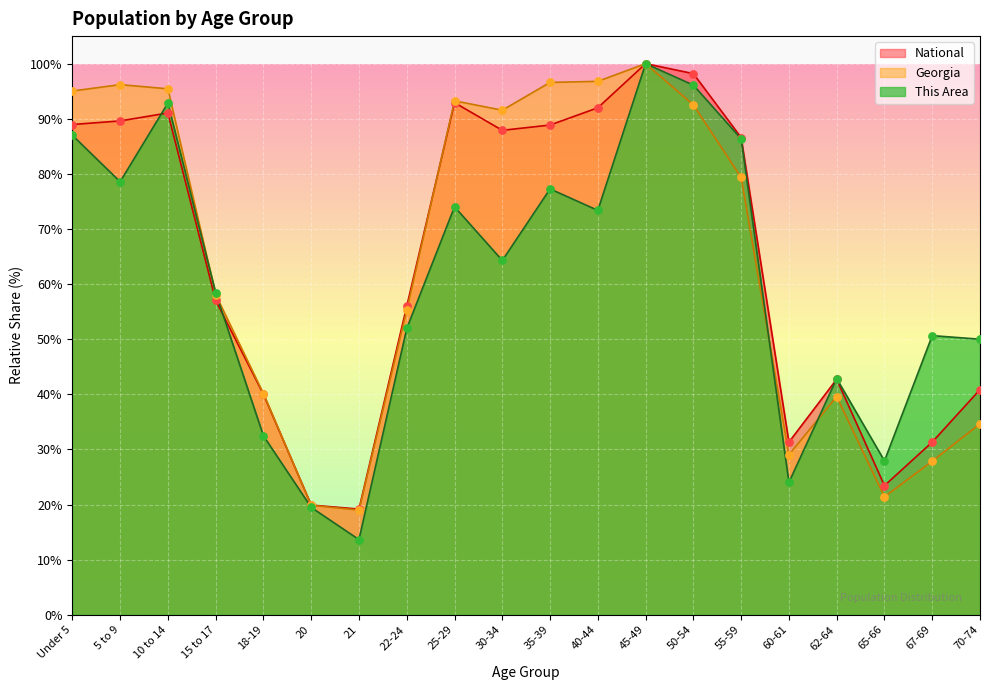

Which series has the largest Y range (max minus min)?

This Area